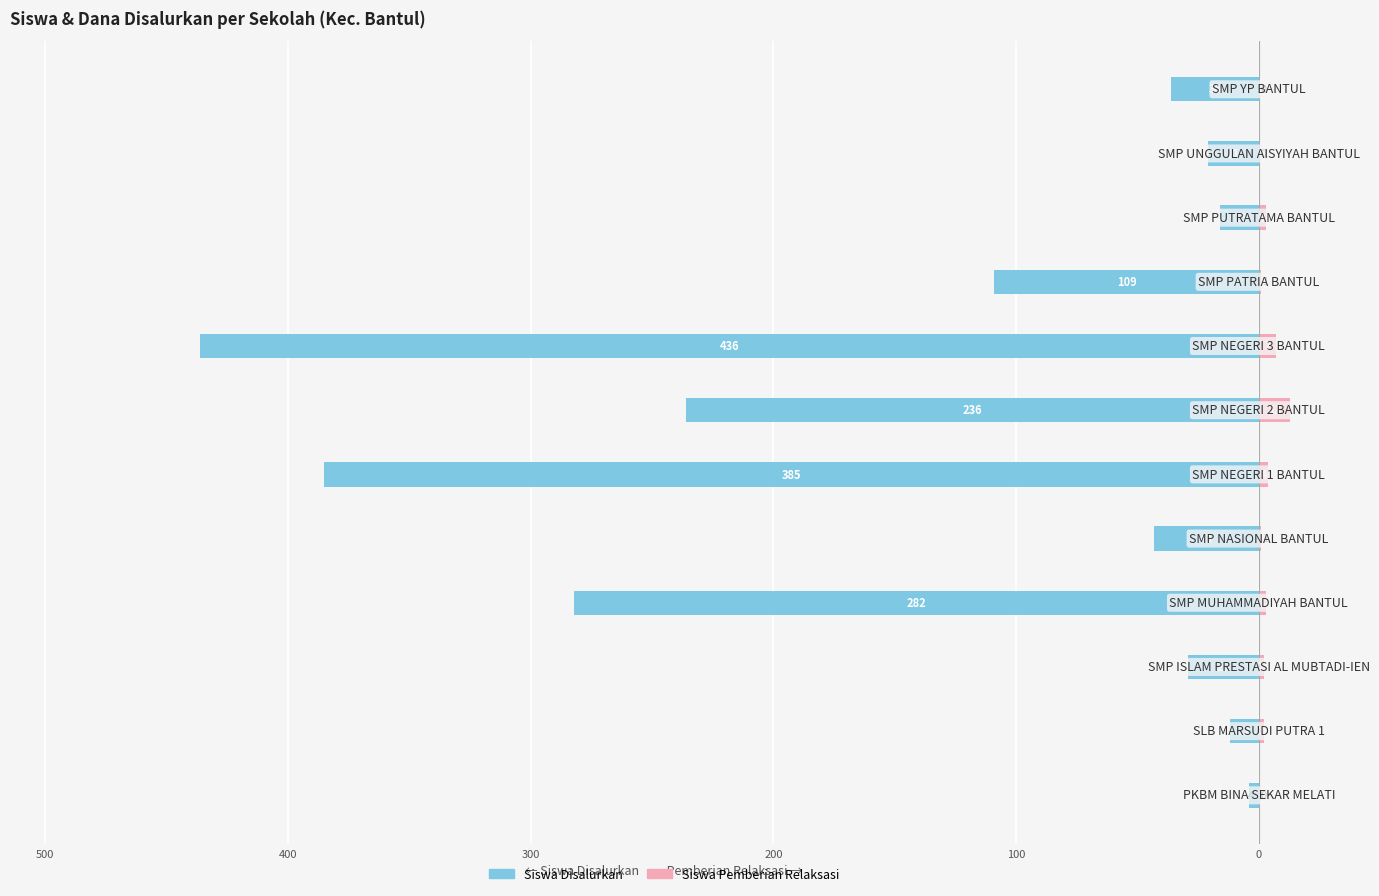

What are all the series names shown in the legend?

Siswa Disalurkan, Siswa Pemberian Relaksasi